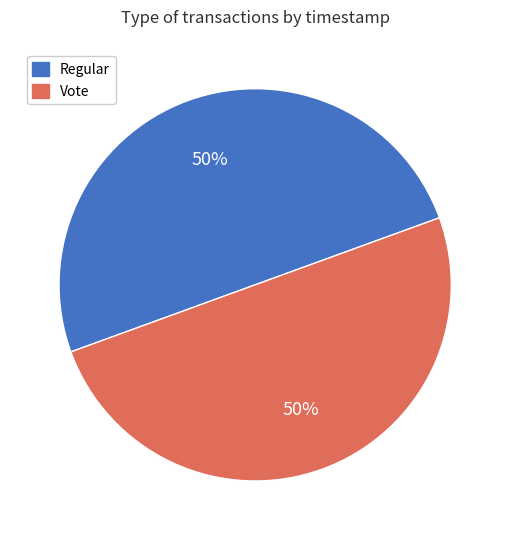

How many slices are in this pie chart?

2